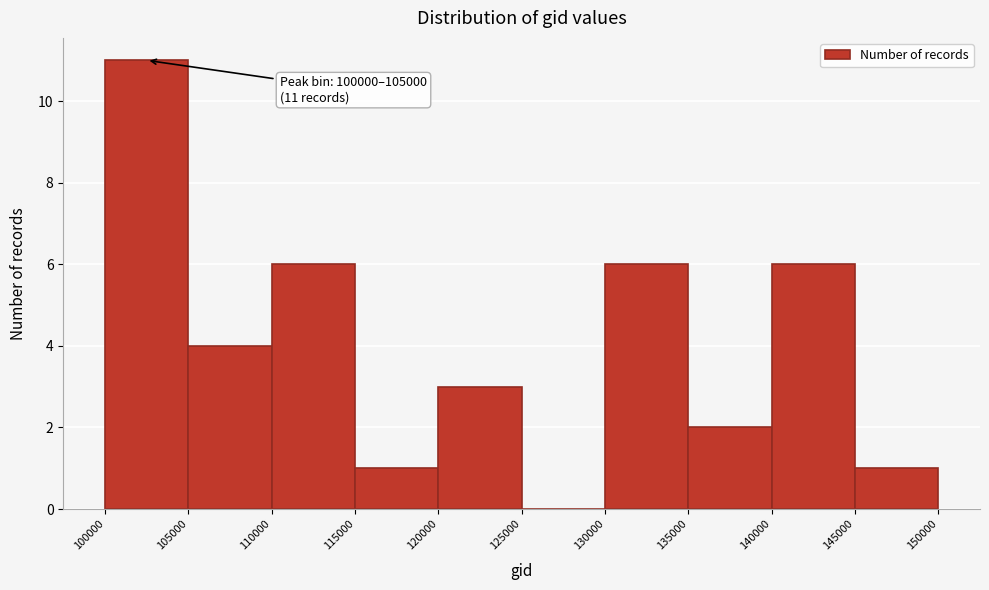

Over which range of the x-axis is the bar tallest?

100000 to 105000